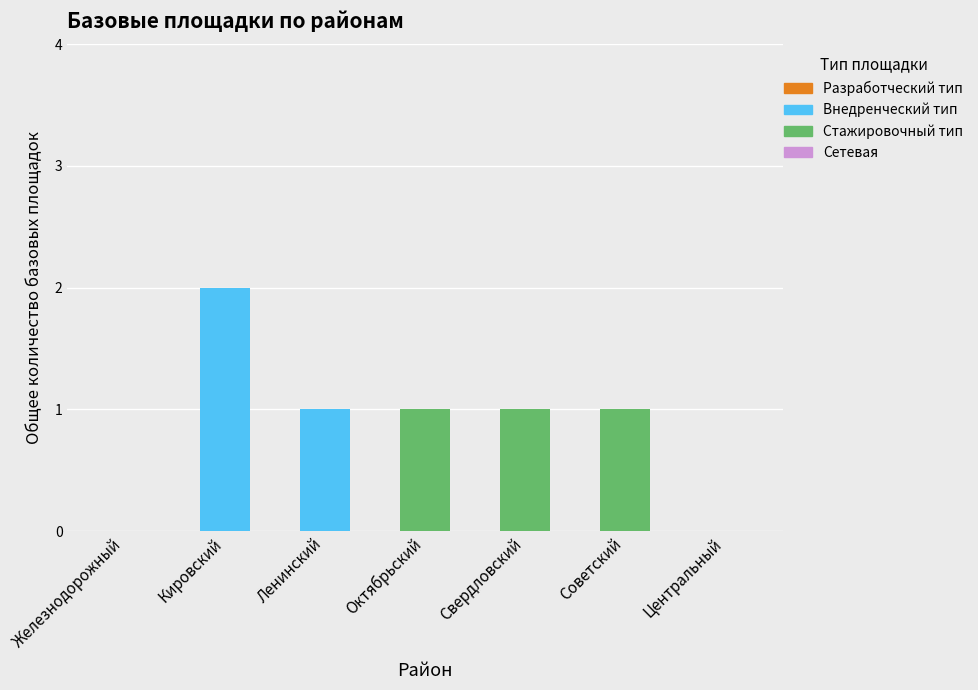

True or false: Внедренческий тип has a value of 2 at Ленинский.

False